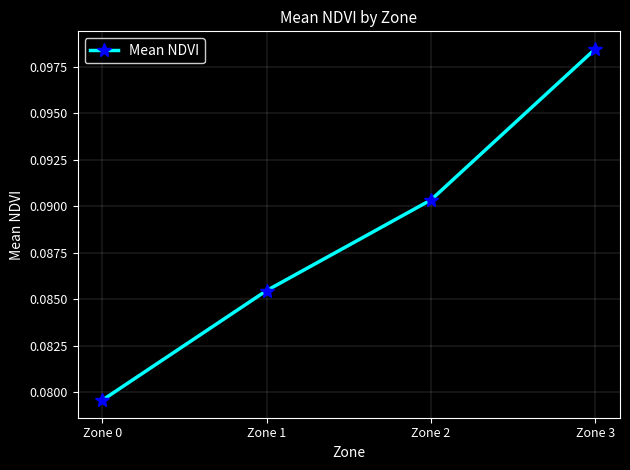

Which has a higher value, Zone 0 or Zone 2?

Zone 2